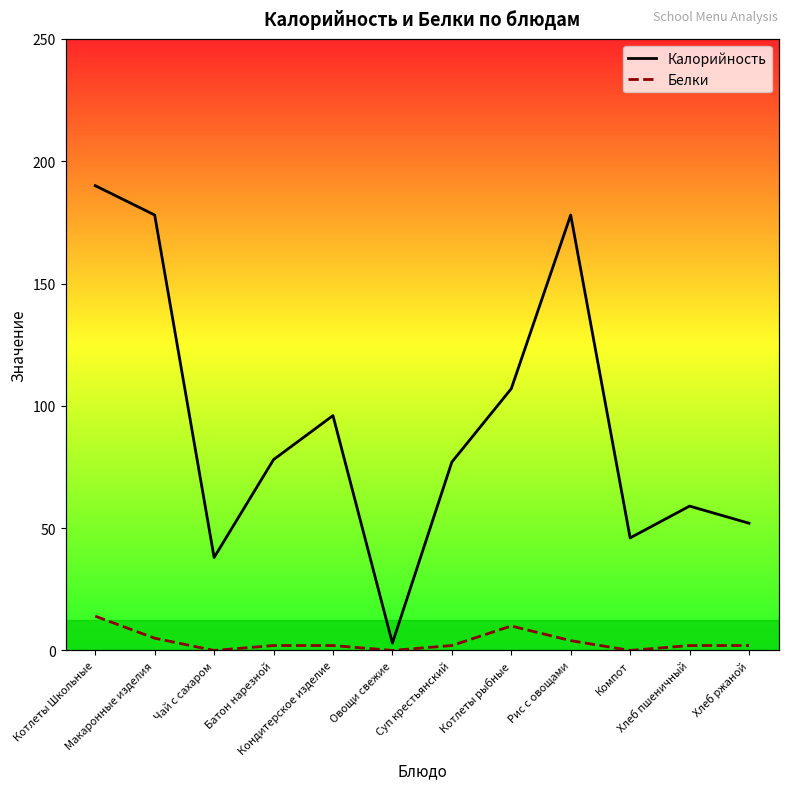

True or false: Калорийность and Белки intersect in this chart.

False